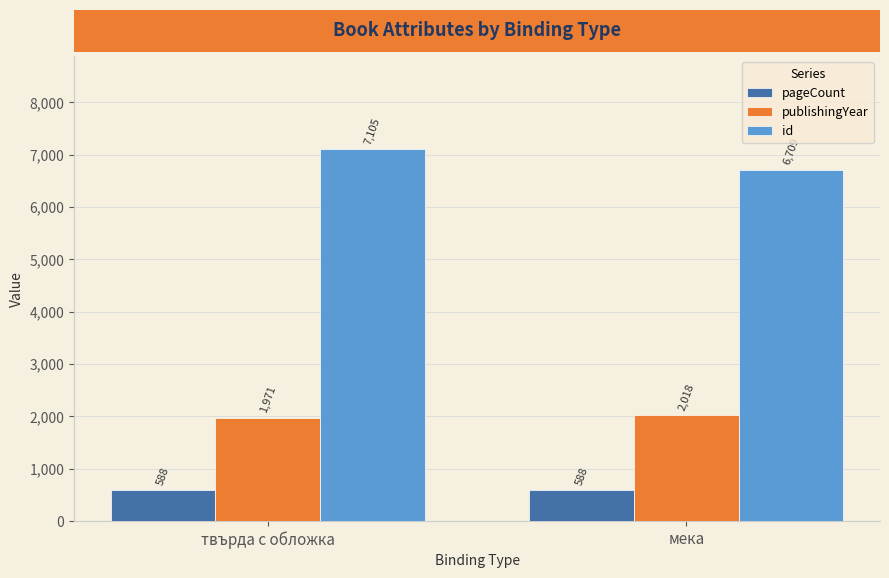

What position from the right is мека?

1